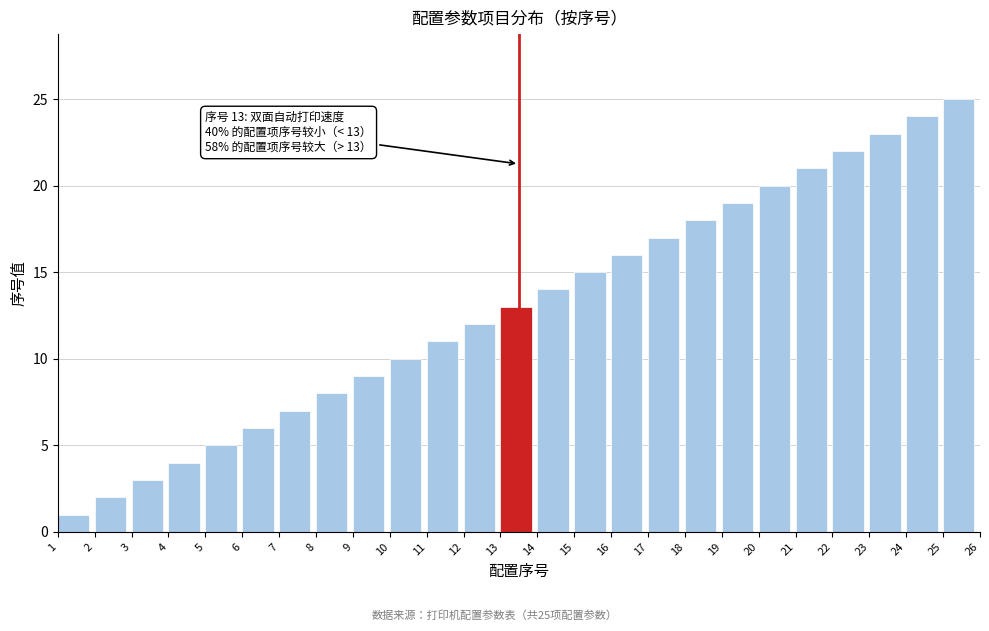

What is the change in value from 15 to 17?

+2